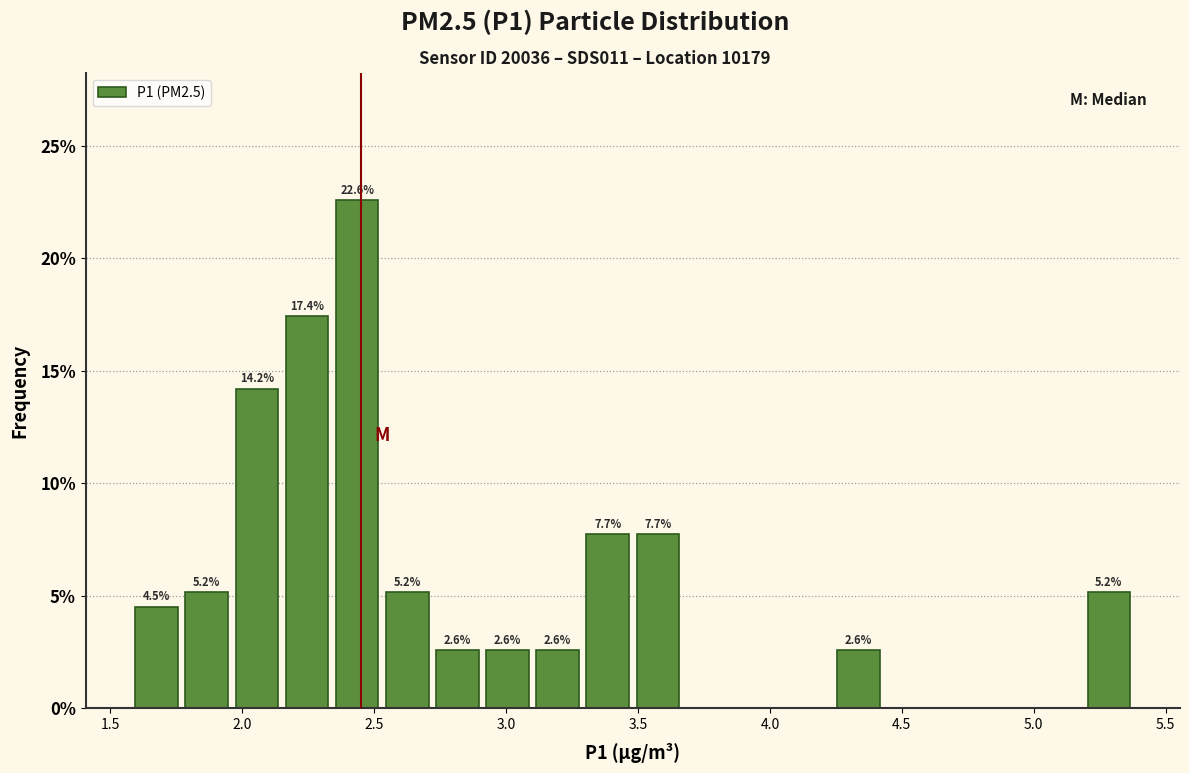

Around what value on the x-axis is the tallest bar? Give the approximate position of its centre, as read against the axis.

2.45